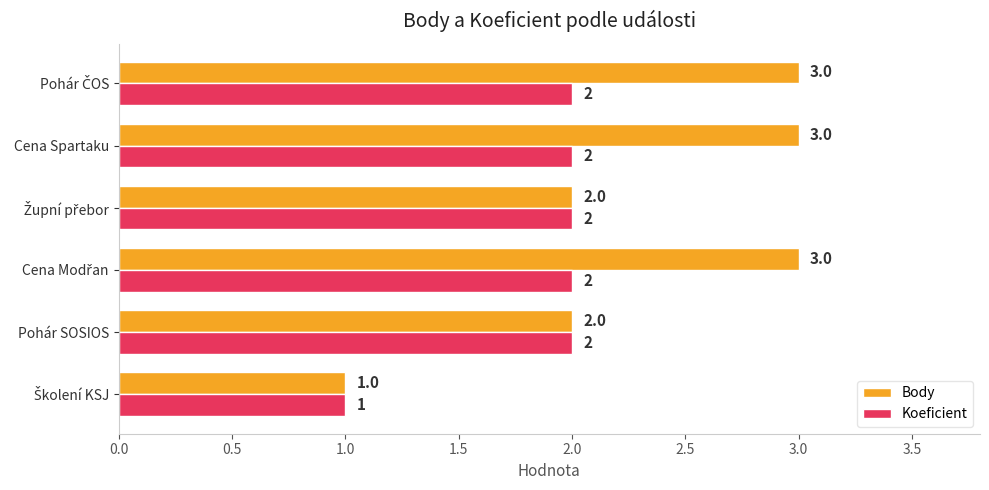

Which series has the largest range (max minus min)?

Body